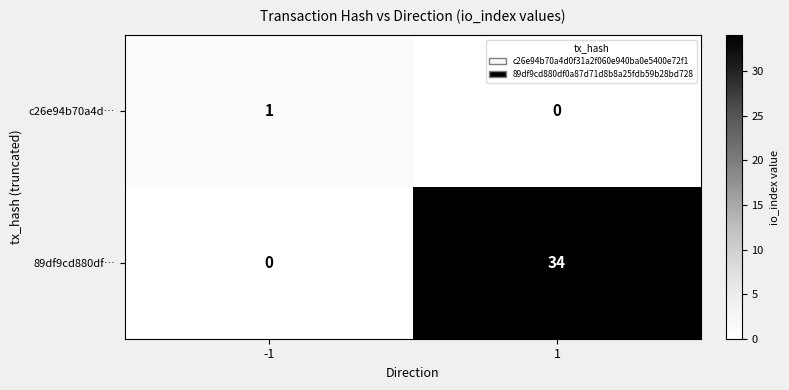

List the series in order of their peak value, highest first.

89df9cd880df…, c26e94b70a4d…